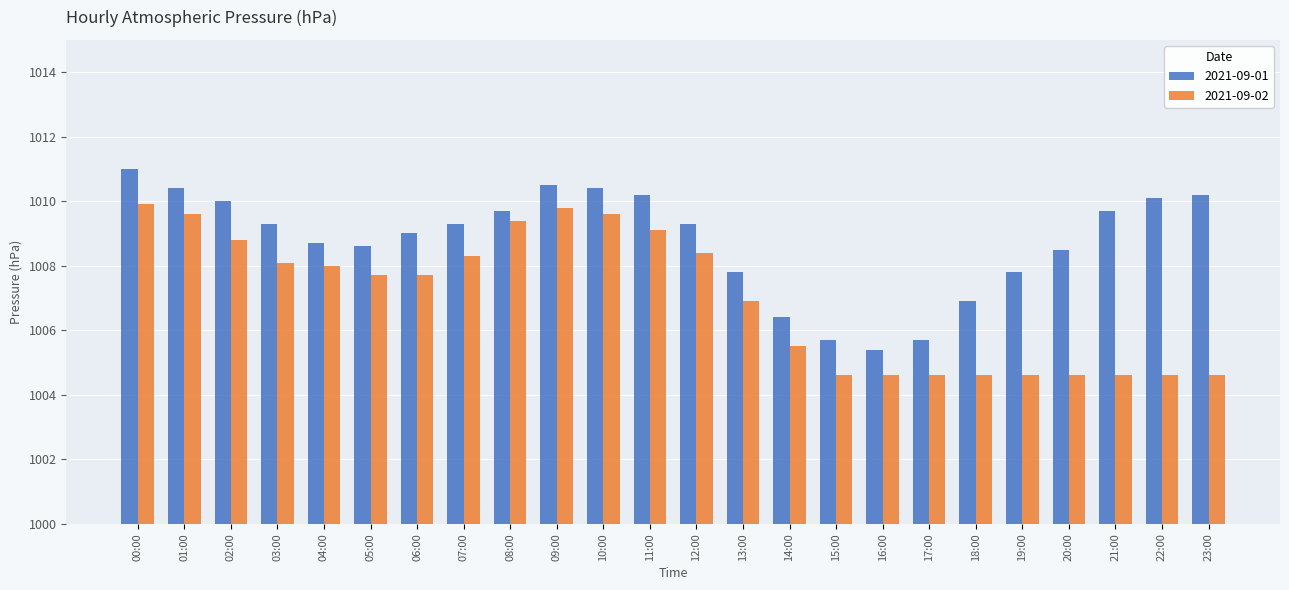

Is the value of 2021-09-01 at 23:00 greater than the value of 2021-09-02 at 11:00?

Yes